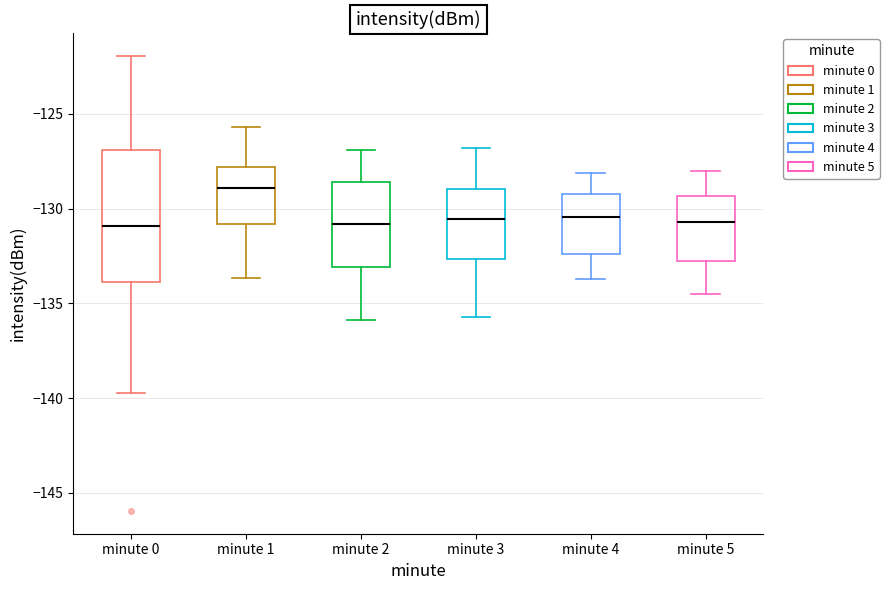

Reading left to right, read every box against the y-axis: the position of its median line, the range the box covers, and the ends of its whiskers. The values are not printed on the chart, so give them approximately, as read against the axis.

minute 0: median -131.0, box -134.0 to -127.0, whiskers -139.5 to -122.0
minute 1: median -129.0, box -131.0 to -128.0, whiskers -133.5 to -125.5
minute 2: median -131.0, box -133.0 to -128.5, whiskers -136.0 to -127.0
minute 3: median -130.5, box -132.5 to -129.0, whiskers -135.5 to -127.0
minute 4: median -130.5, box -132.5 to -129.0, whiskers -133.5 to -128.0
minute 5: median -130.5, box -132.5 to -129.5, whiskers -134.5 to -128.0